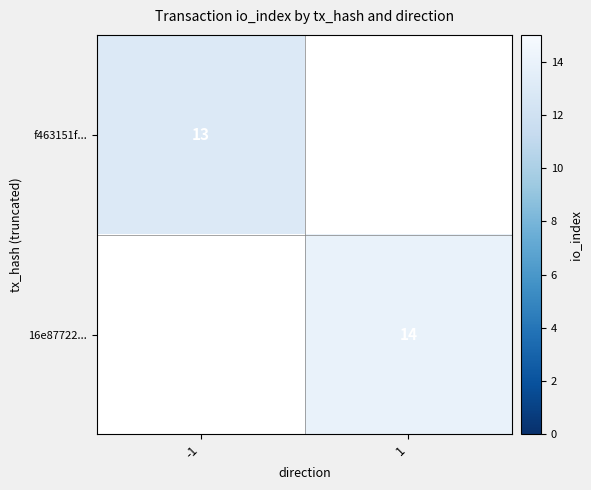

True or false: 16e87722... has a value of 14 at 1.

True